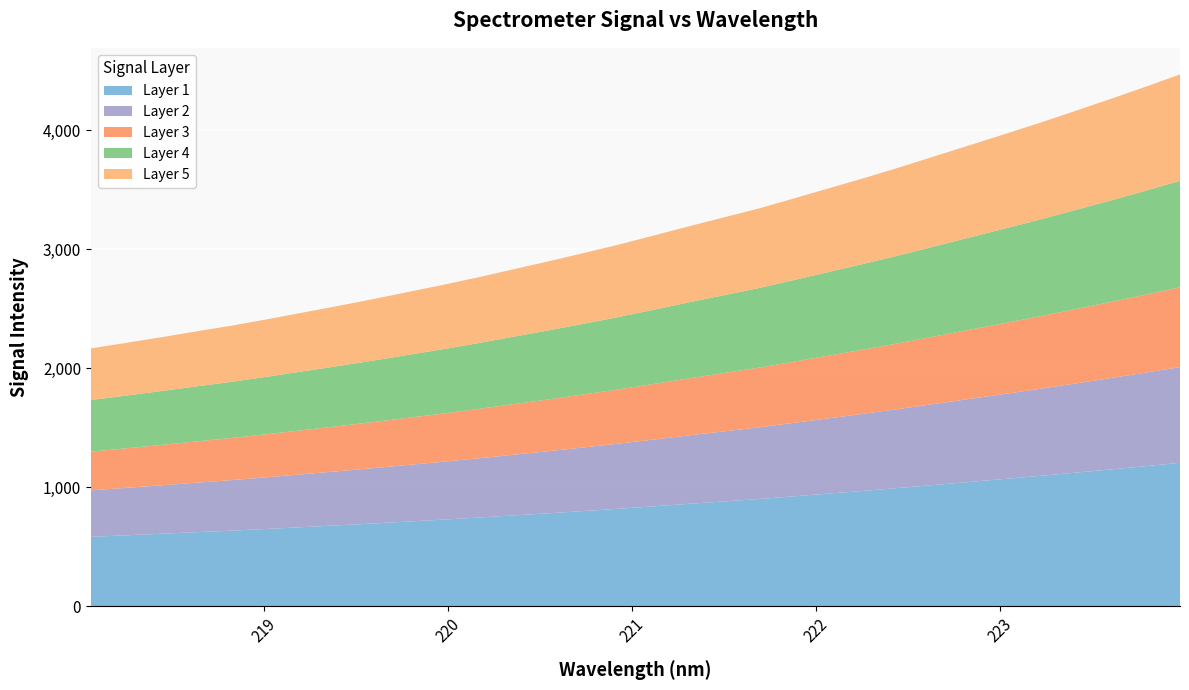

Reading left to right, list all the values displayed in this chart.

218.0596=2167.8	218.2508=2214.5	218.442=2261.8	218.6332=2311.2	218.8244=2358.9	219.0156=2412.1	219.2067=2467.5	219.3979=2523.2	219.589=2580.7	219.7801=2640.8	219.9712=2701.0	220.1623=2764.2	220.3533=2831.7	220.5444=2898.4	220.7354=2968.2	220.9264=3039.1	221.1174=3115.5	221.3083=3193.0	221.4993=3268.1	221.6902=3343.2	221.8812=3427.9	222.0721=3513.5	222.263=3599.2	222.4538=3688.3	222.6447=3781.4	222.8355=3874.4	223.0264=3967.8	223.2172=4062.5	223.408=4161.6	223.5987=4261.5	223.7895=4364.0	223.9802=4469.8